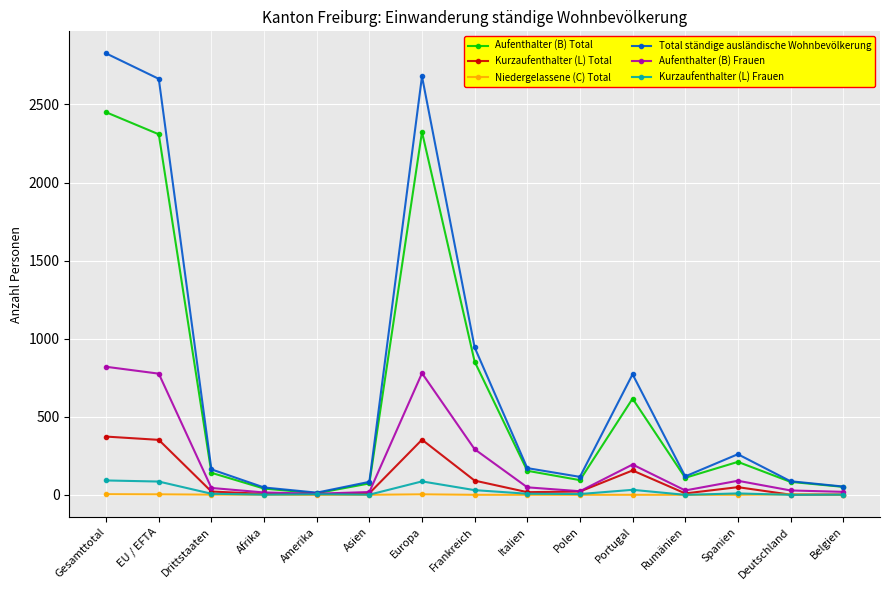

What is the difference between the highest and lowest values at Gesamttotal?

2823